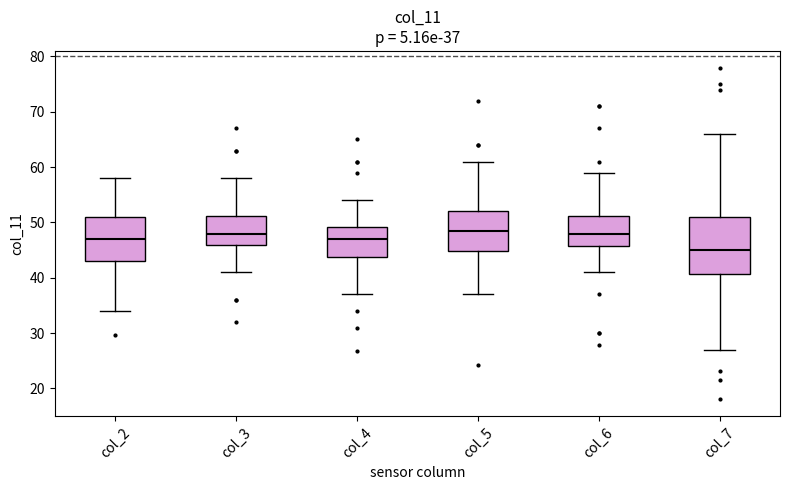

Comparing the boxes themselves (not the whiskers), which one is the tallest?

col_7